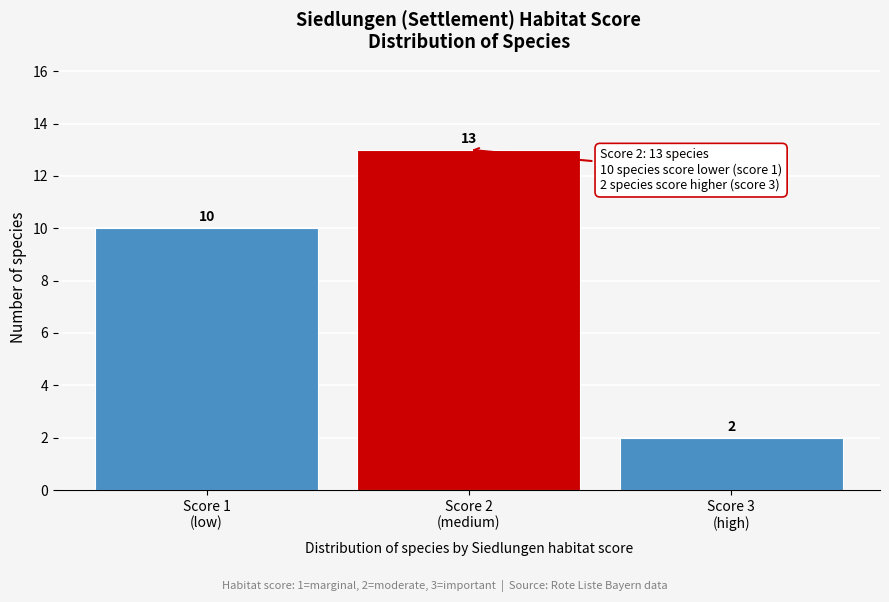

Reading left to right, list all the values displayed in this chart.

10	13	2